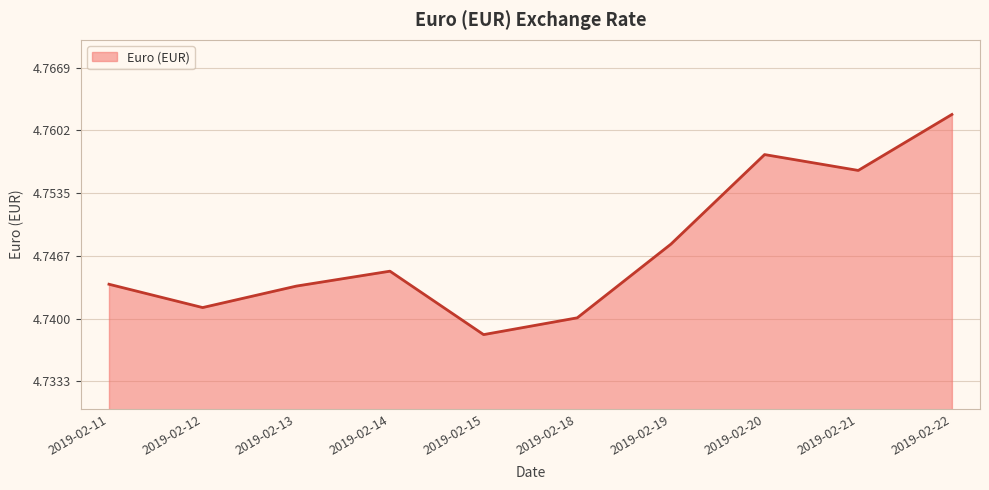

Where is the data nearest to the value 4?

2019-02-15